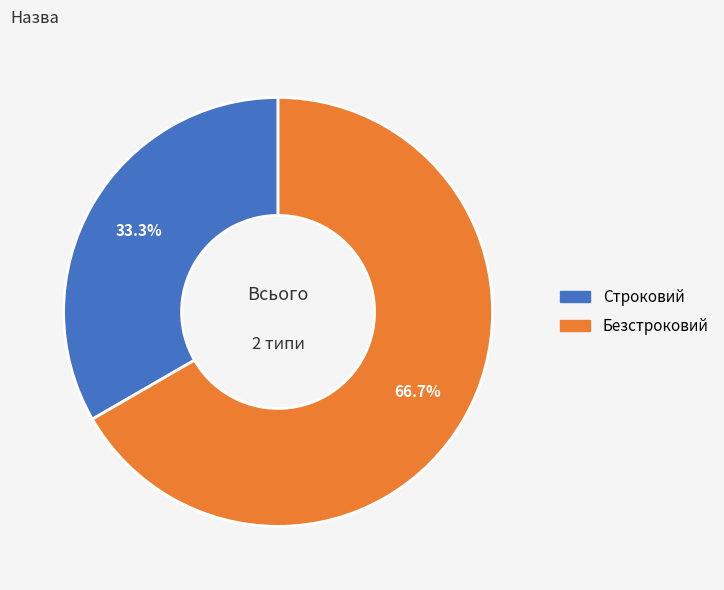

To the nearest percent, what is the difference between the Безстроковий and Строковий slice percentages?

33%